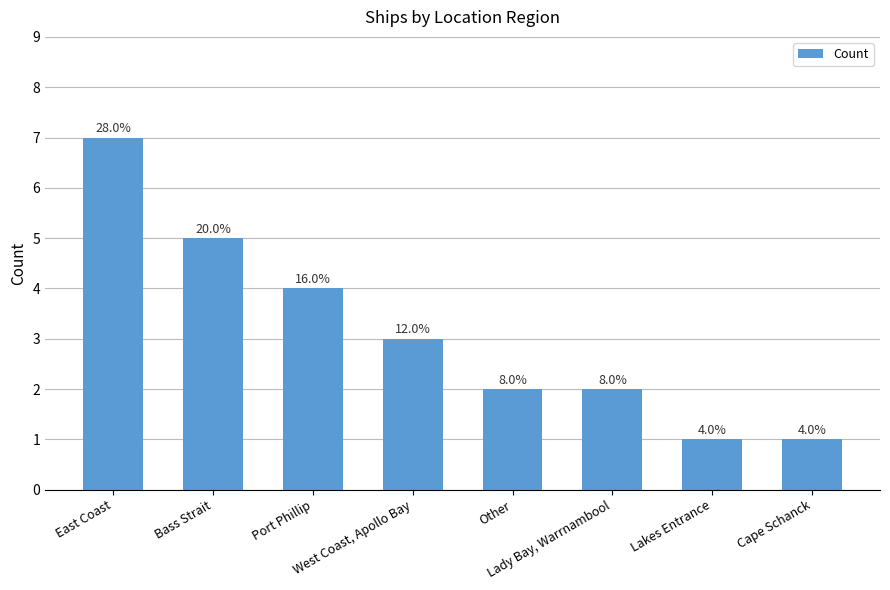

What is the value of the 1st bar from the left?

7